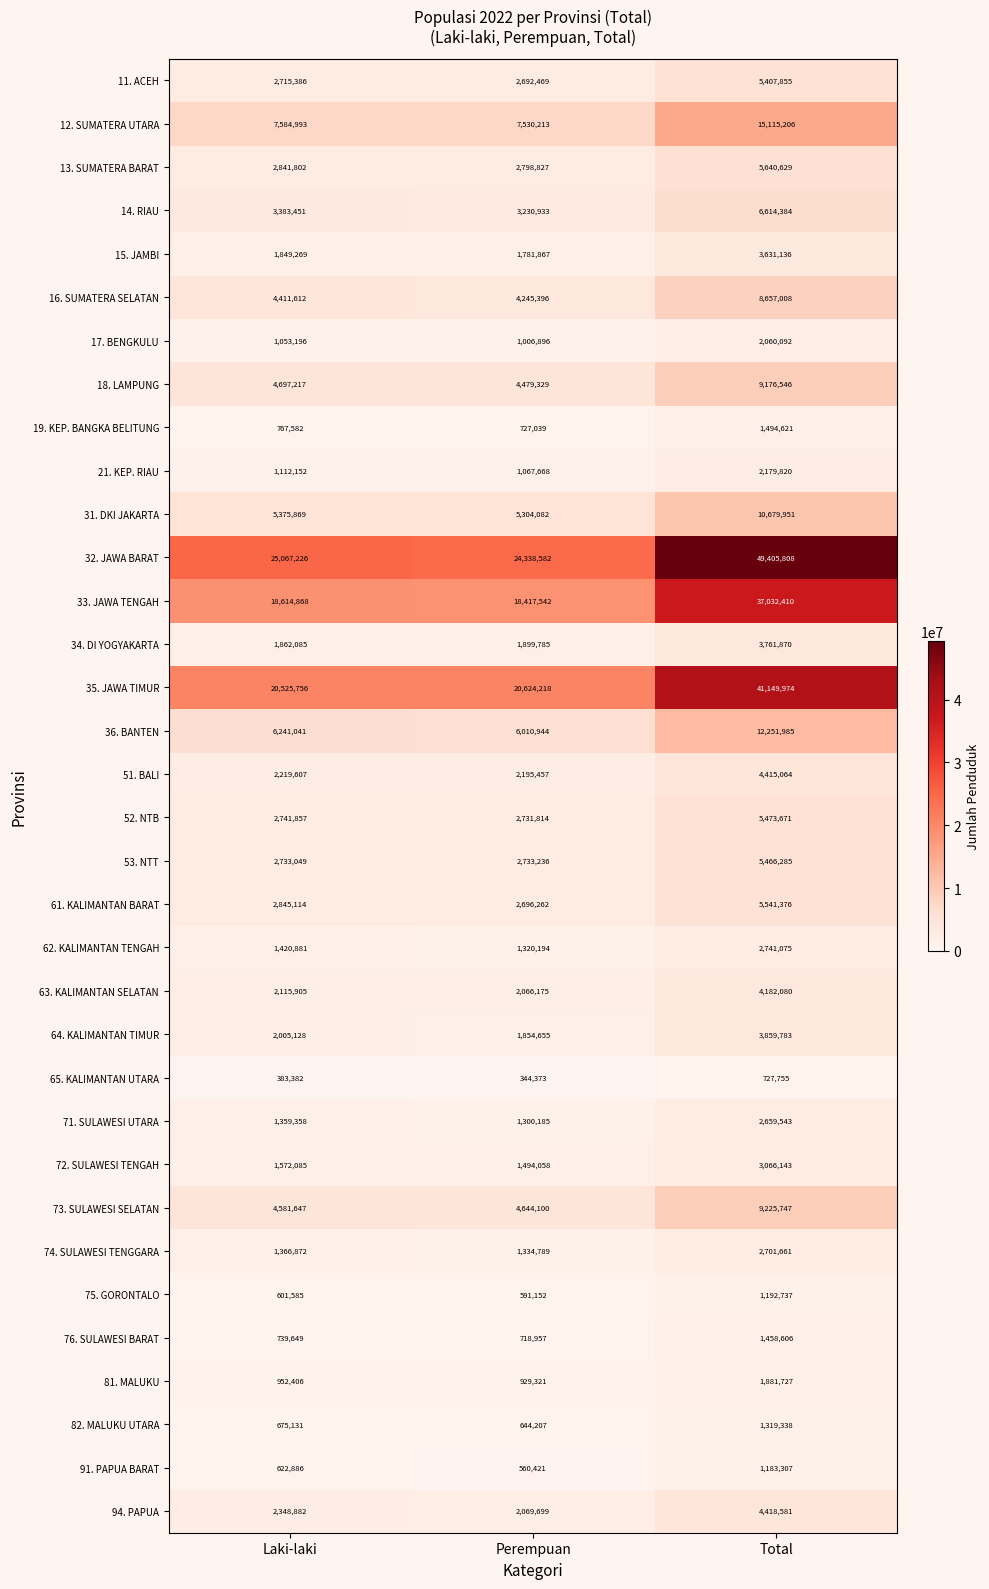

How many distinct data groups are displayed?

34